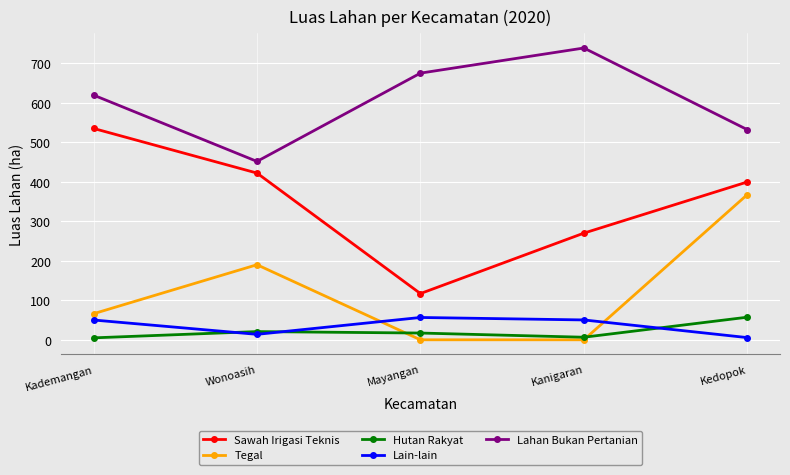

What is the label of the 3rd point from the left?

Mayangan